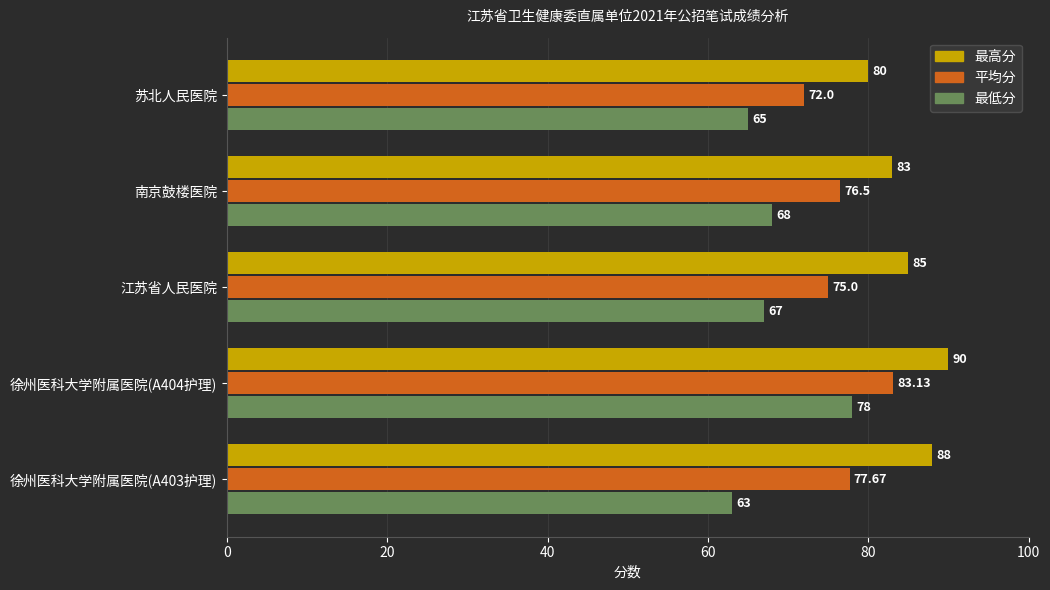

Count the number of data series in this chart.

3